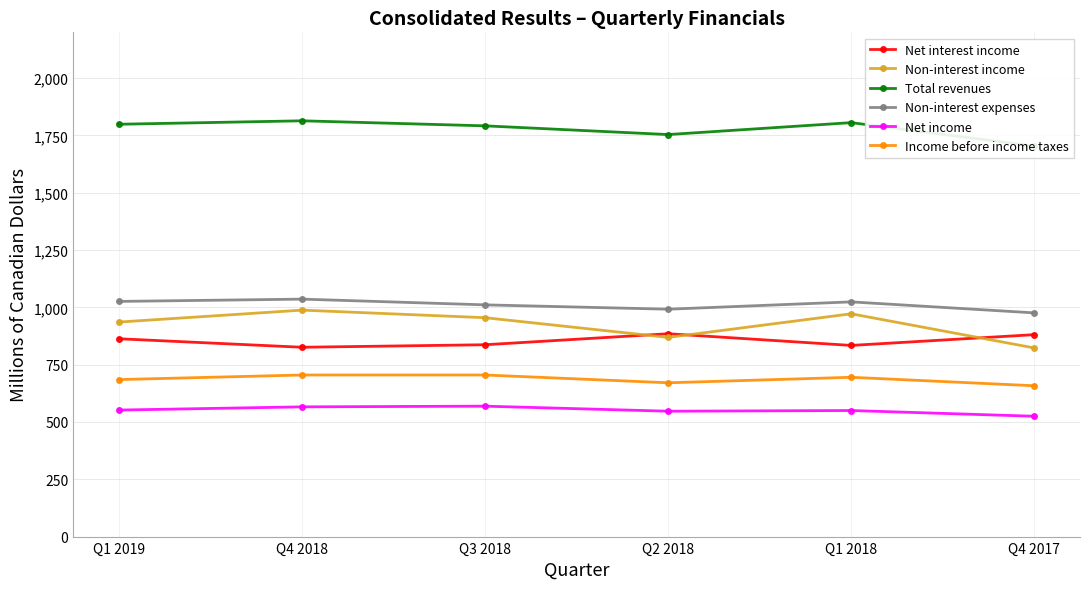

Which series has the largest total across all categories?

Total revenues